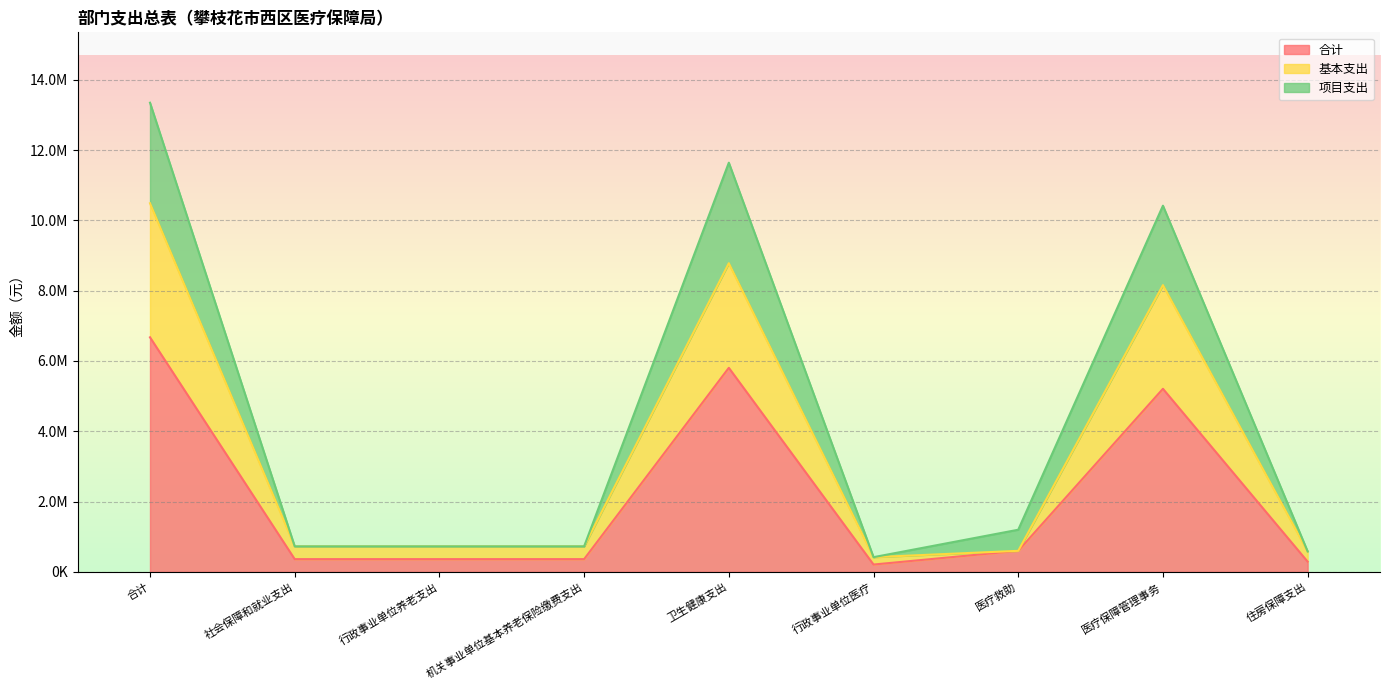

What is the label of the 4th point from the left?

机关事业单位基本养老保险缴费支出